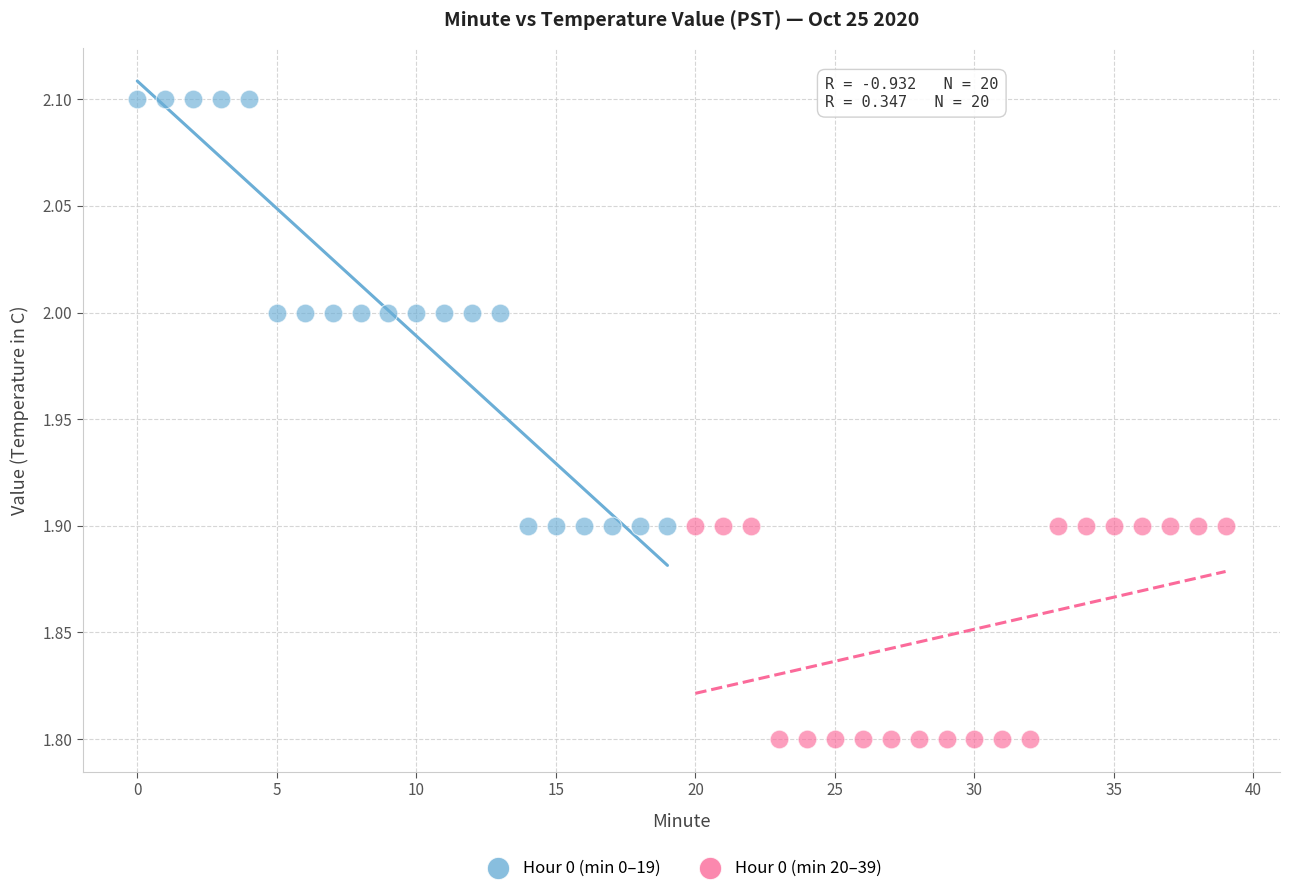

Which series contains the lowest Y value?

Hour 0 (min 20–39)